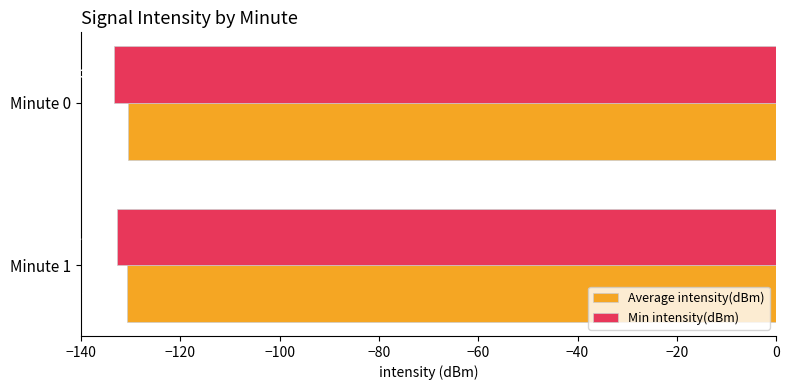

List the series in order of their peak value, lowest first.

Min intensity(dBm), Average intensity(dBm)